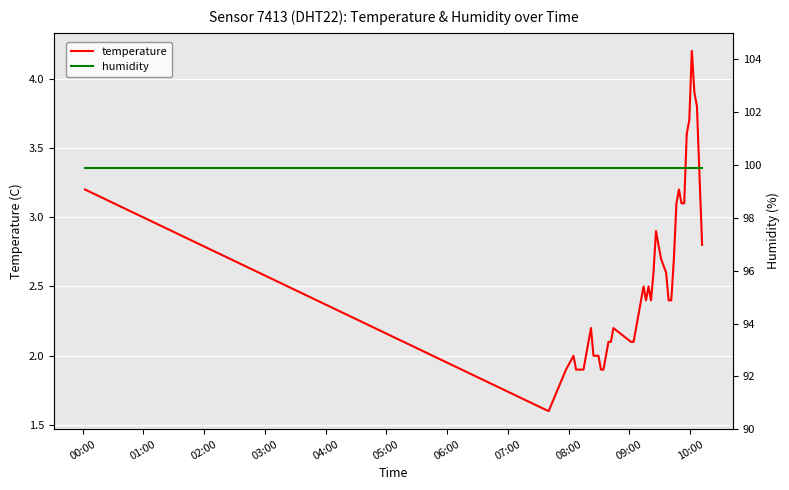

How many categories are shown in the chart?

40